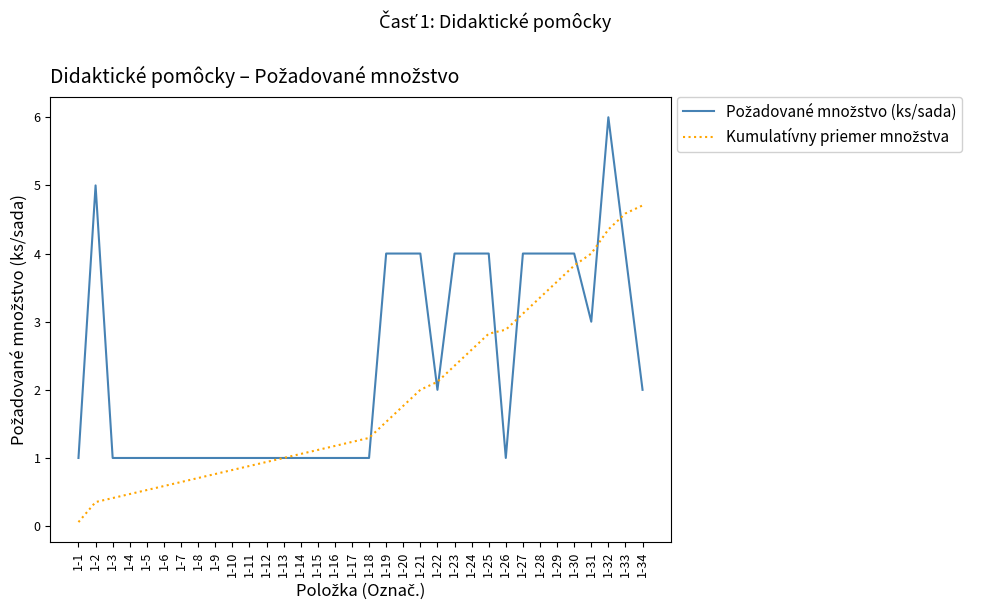

What is the total value across all series at 1-24?

6.6